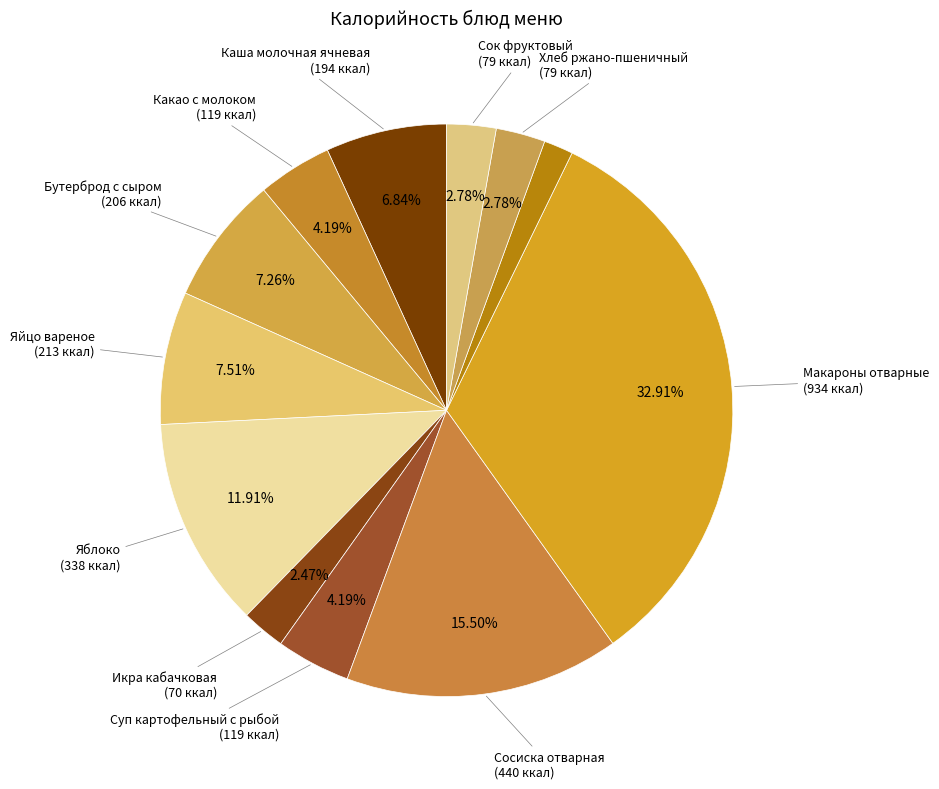

How many slices are in this pie chart?

12